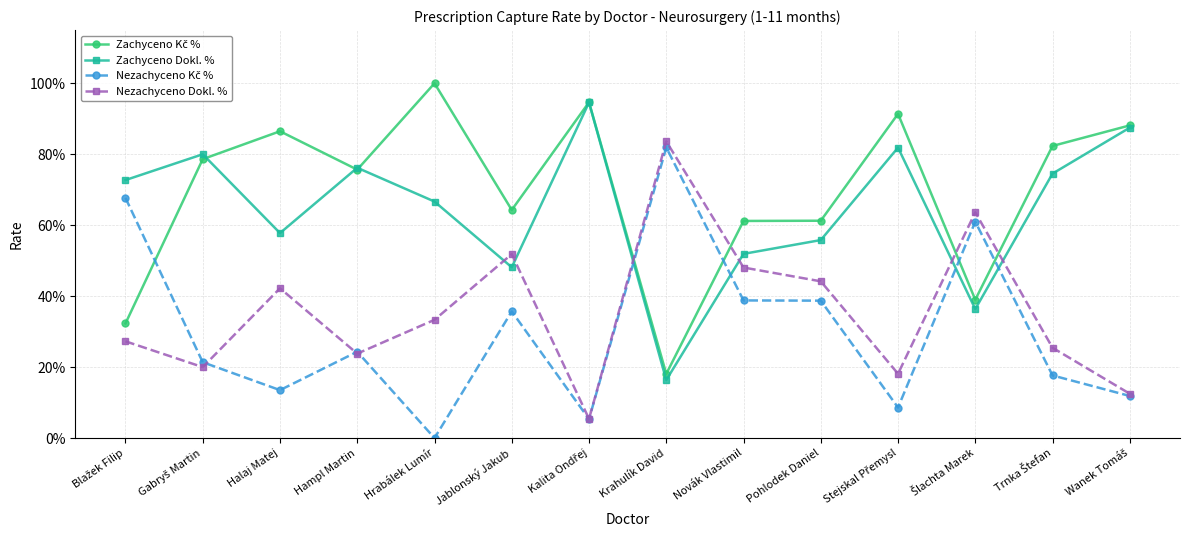

What is the difference between the highest and lowest values at Wanek Tomáš?

0.8